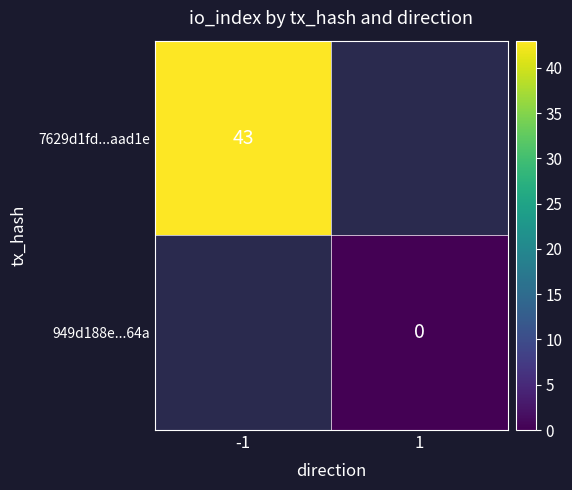

Is it true that 7629d1fd...aad1e equals 66 at -1?

False